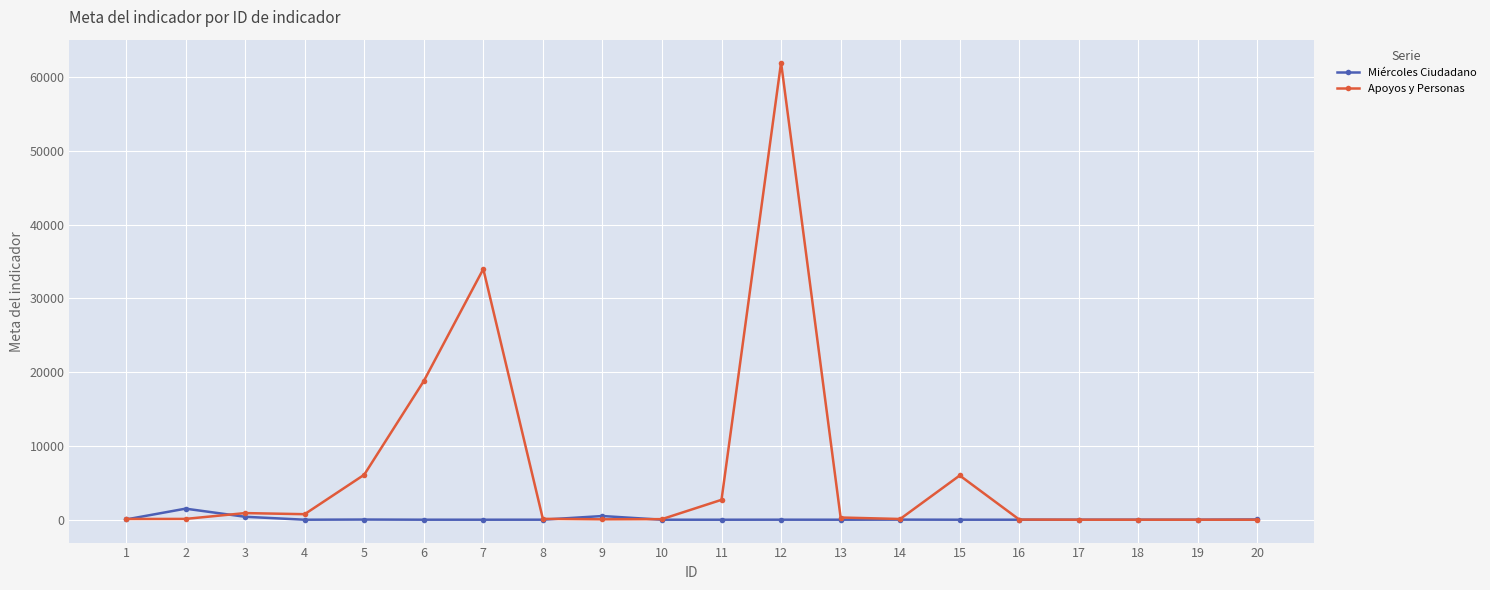

Which series has the widest spread of values?

Apoyos y Personas